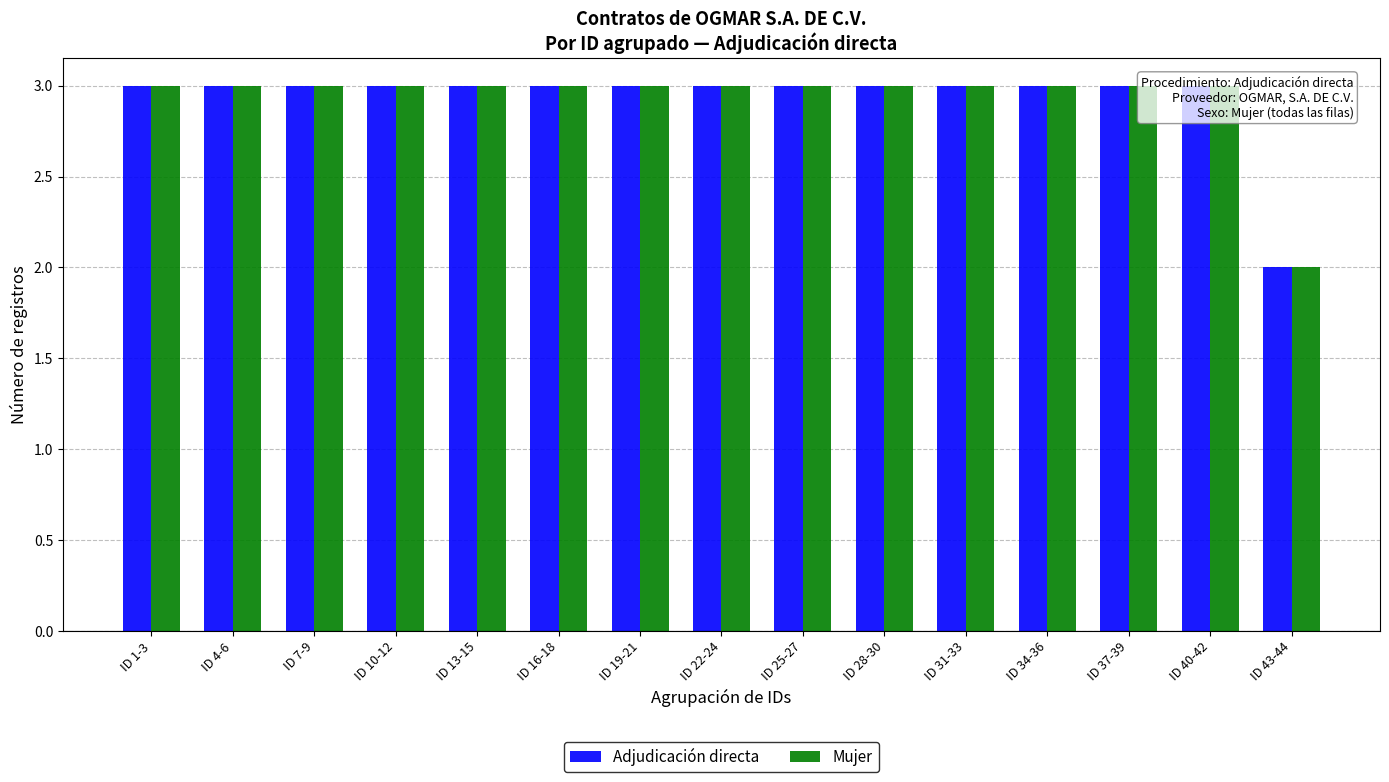

Reading left to right, what are all the values shown in this chart?

Adjudicación directa: 3	3	3	3	3	3	3	3	3	3	3	3	3	3	2
Mujer: 3	3	3	3	3	3	3	3	3	3	3	3	3	3	2